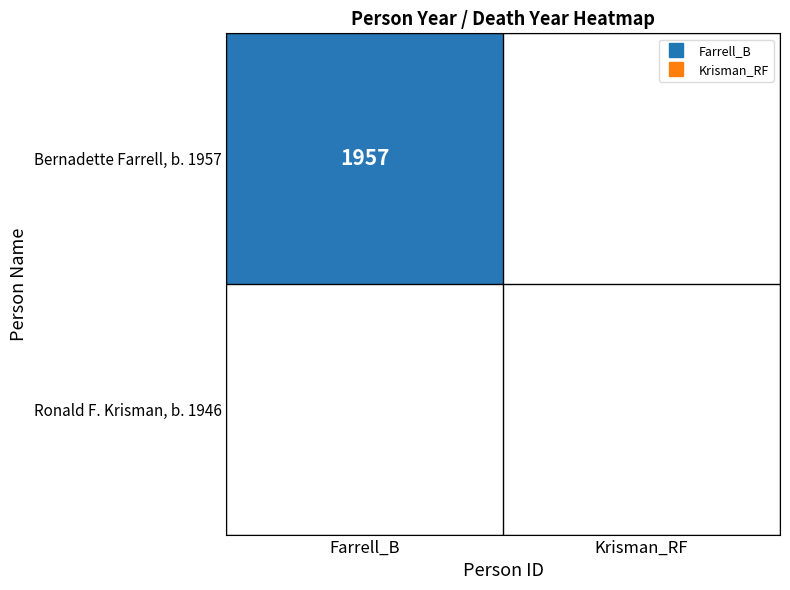

The value of Bernadette Farrell, b. 1957 at Krisman_RF is -1318. True or false?

False